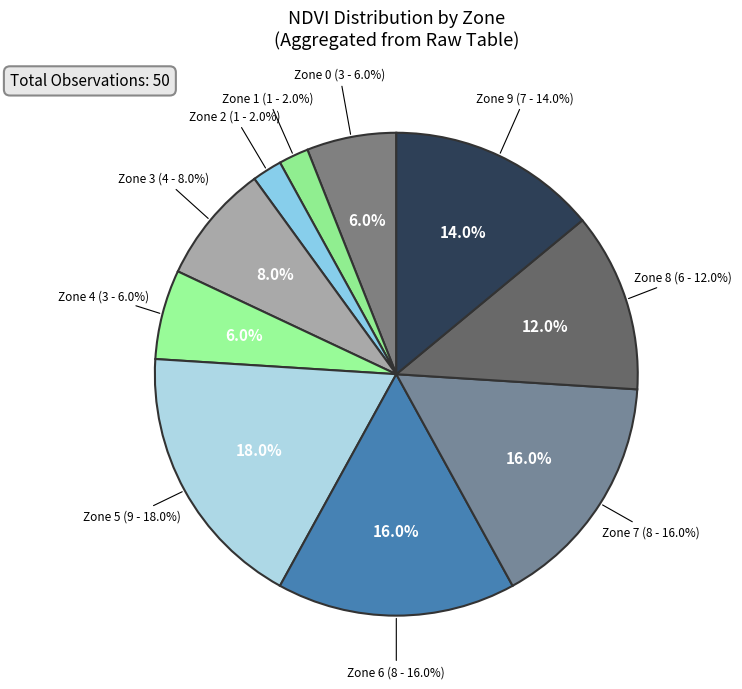

Which category has the smallest portion of the pie?

Zone 1